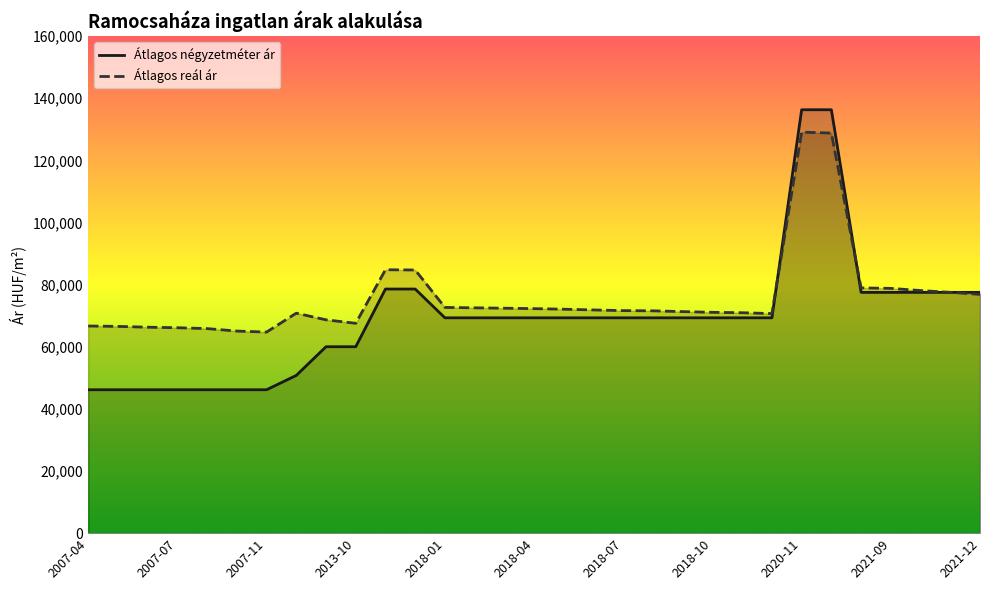

How many lines are shown in the chart?

2